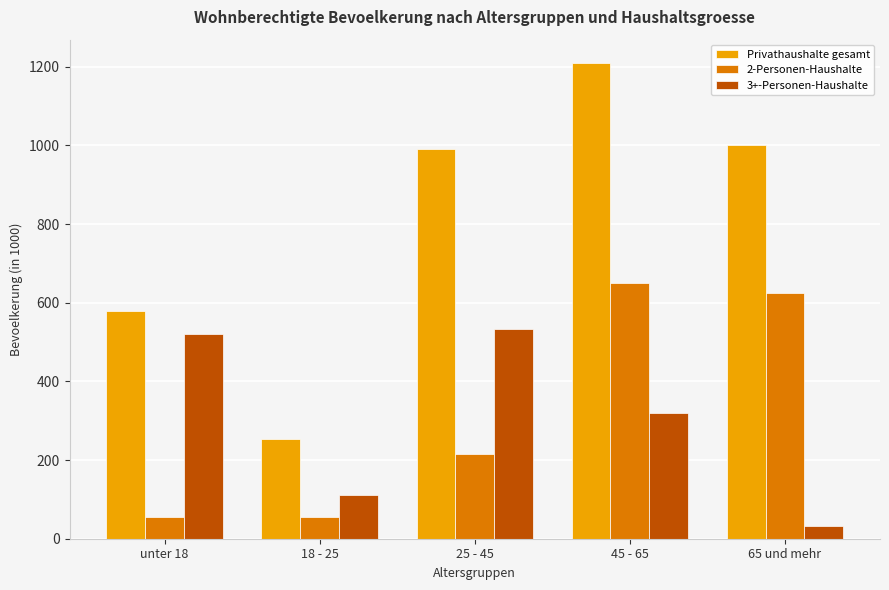

Which series has the largest total across all categories?

Privathaushalte gesamt